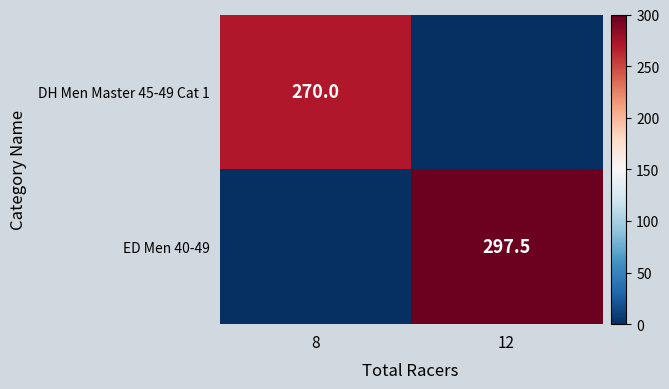

Count the number of data series in this chart.

2